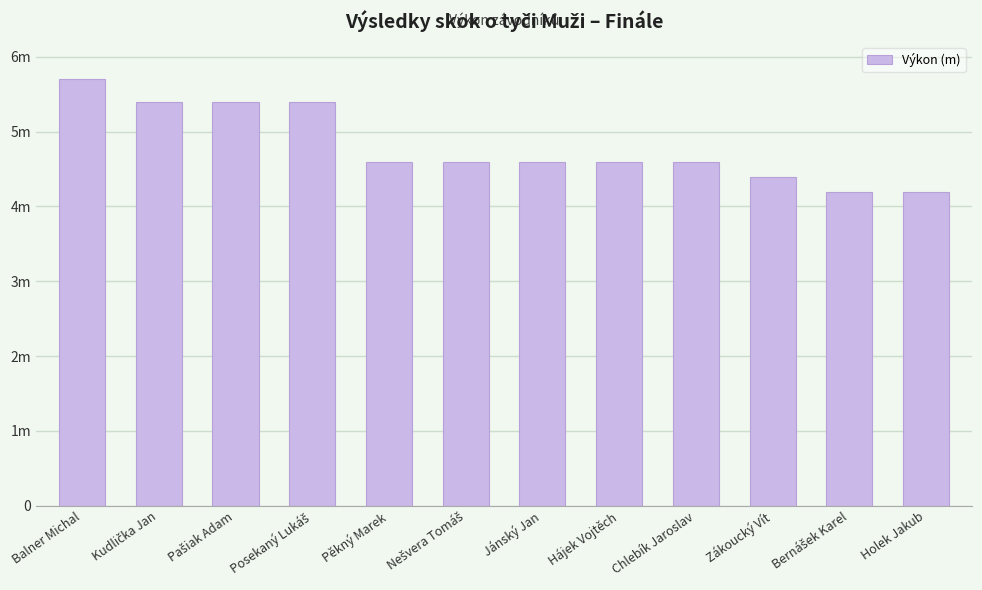

Does the chart contain any negative values?

No